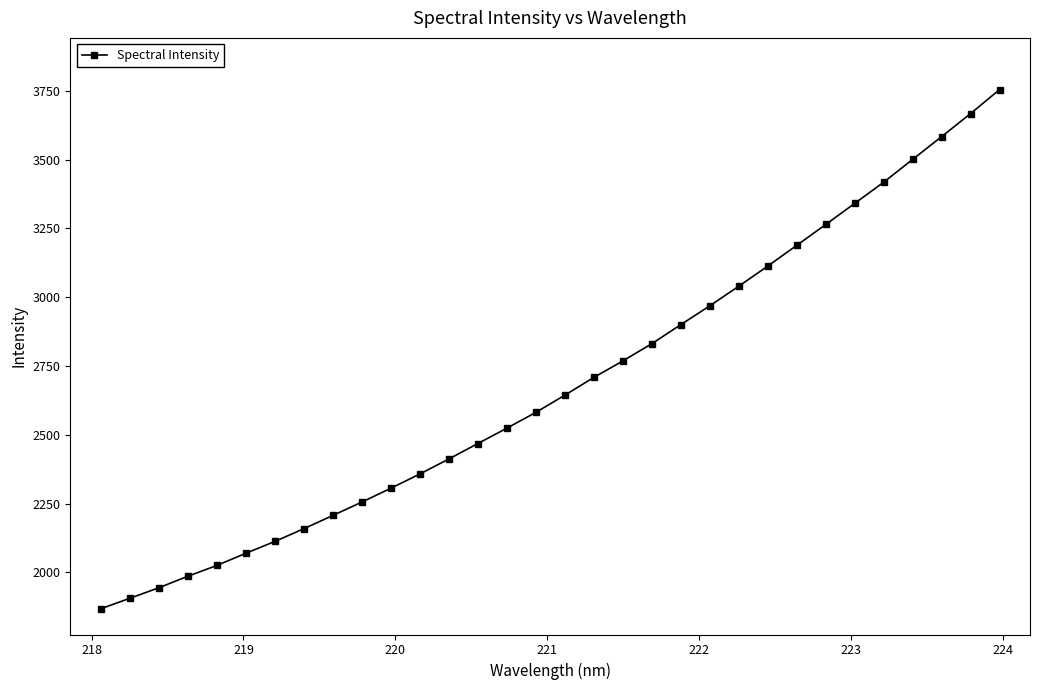

What is the sum of all values?

85873.7